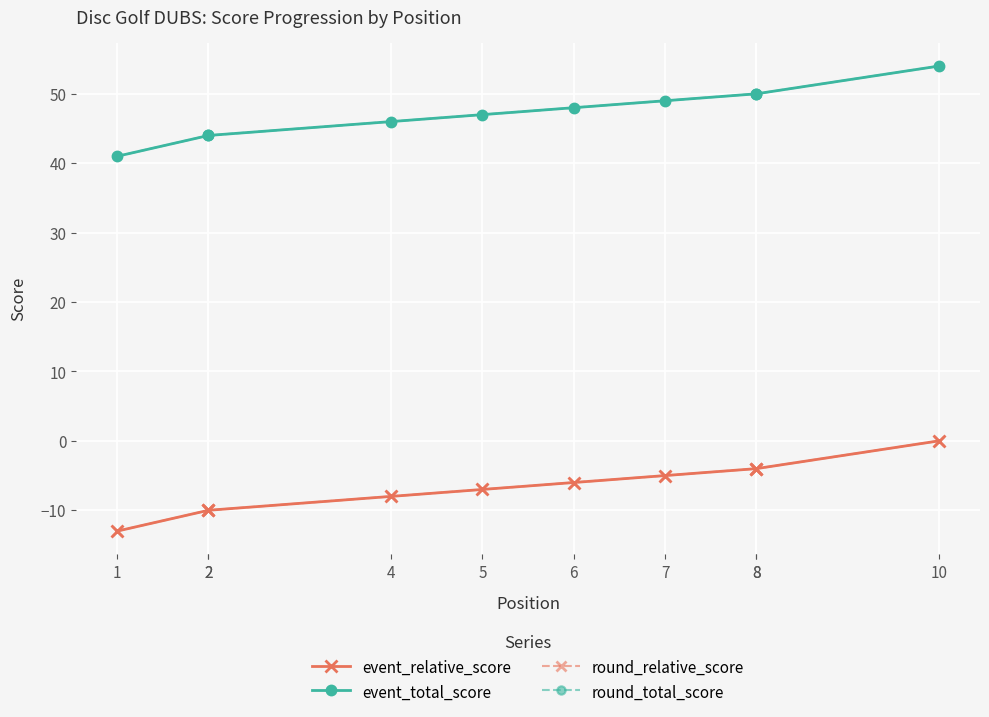

What is the difference between the event_relative_score values at 4 and 10?

8